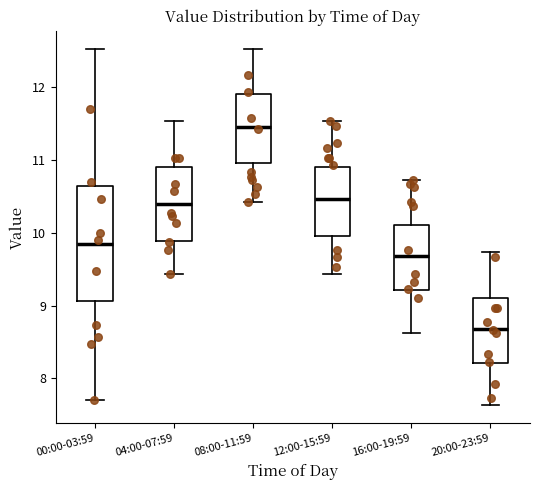

Where does the lower whisker of the box for 00:00-03:59 end on the y-axis? The values are not printed on the chart, so give them approximately, as read against the axis.

7.7